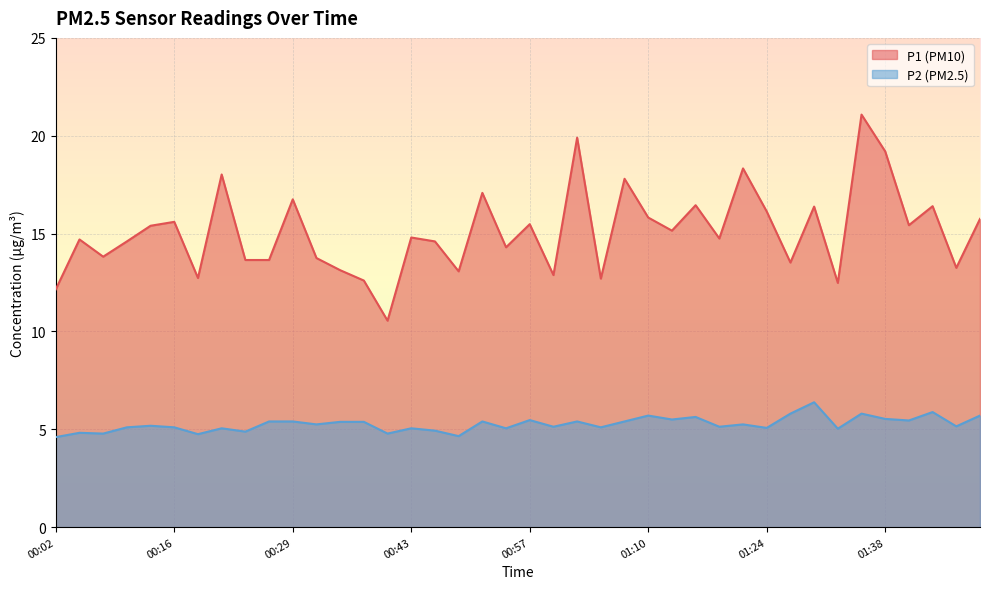

What is the difference between the maximum and minimum values in the P1 series?

10.5